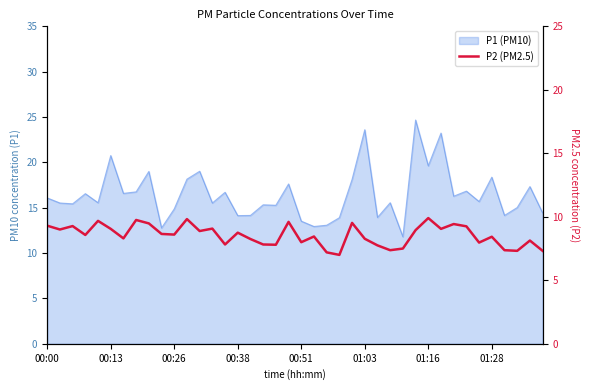

How many points are higher than both their immediate neighbors (excluding endpoints)?

13